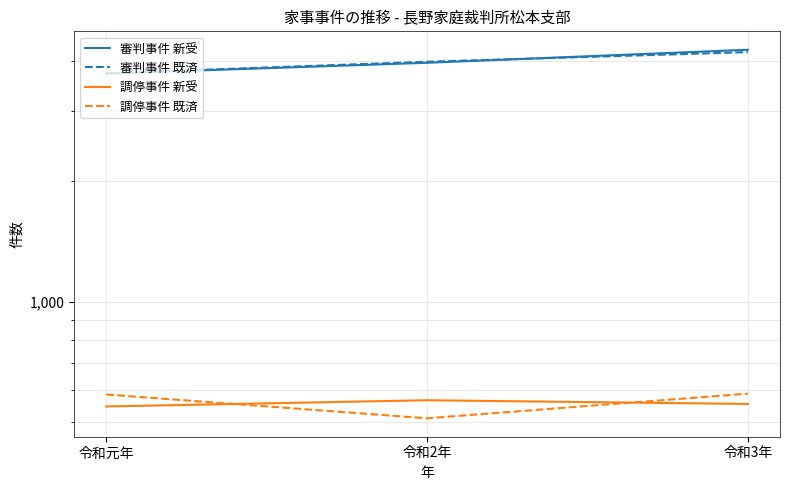

Is the value of 調停事件 既済 at 令和元年 greater than the value of 調停事件 新受 at 令和2年?

Yes